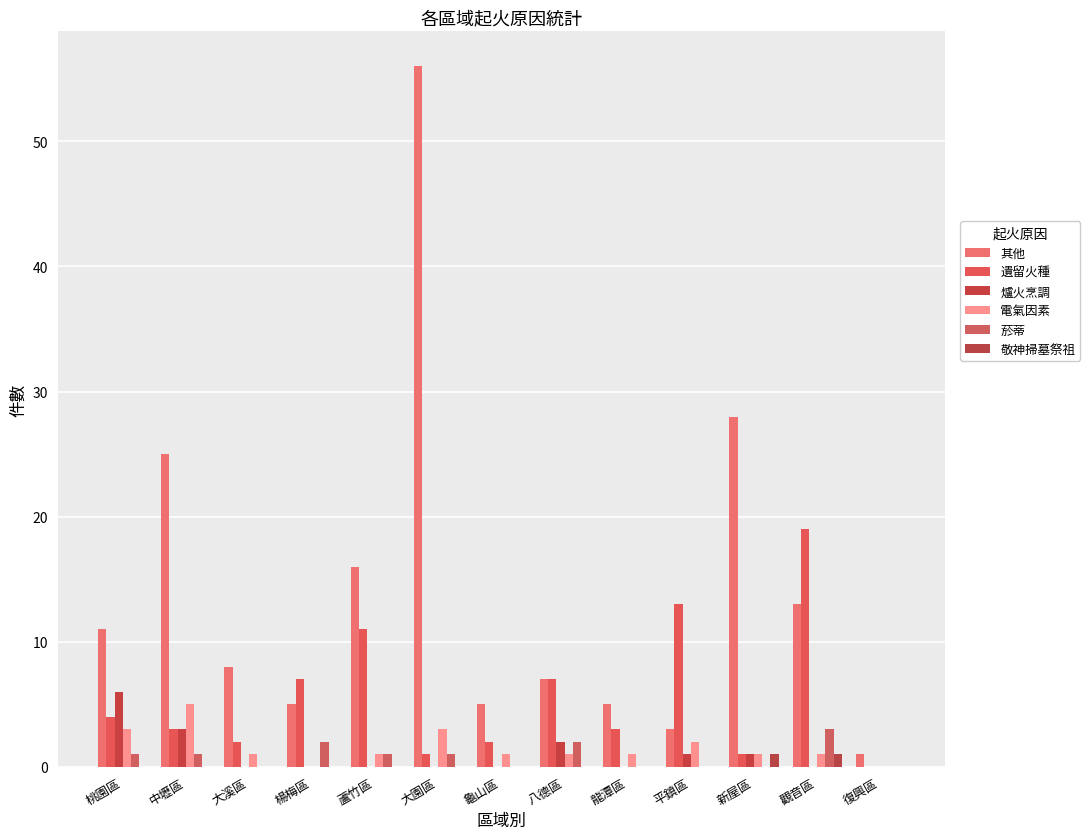

Reading left to right, what are all the values shown in this chart?

其他: 桃園區=11	中壢區=25	大溪區=8	楊梅區=5	蘆竹區=16	大園區=56	龜山區=5	八德區=7	龍潭區=5	平鎮區=3	新屋區=28	觀音區=13	復興區=1
遺留火種: 桃園區=4	中壢區=3	大溪區=2	楊梅區=7	蘆竹區=11	大園區=1	龜山區=2	八德區=7	龍潭區=3	平鎮區=13	新屋區=1	觀音區=19	復興區=0
爐火烹調: 桃園區=6	中壢區=3	大溪區=0	楊梅區=0	蘆竹區=0	大園區=0	龜山區=0	八德區=2	龍潭區=0	平鎮區=1	新屋區=1	觀音區=0	復興區=0
電氣因素: 桃園區=3	中壢區=5	大溪區=1	楊梅區=0	蘆竹區=1	大園區=3	龜山區=1	八德區=1	龍潭區=1	平鎮區=2	新屋區=1	觀音區=1	復興區=0
菸蒂: 桃園區=1	中壢區=1	大溪區=0	楊梅區=2	蘆竹區=1	大園區=1	龜山區=0	八德區=2	龍潭區=0	平鎮區=0	新屋區=0	觀音區=3	復興區=0
敬神掃墓祭祖: 桃園區=0	中壢區=0	大溪區=0	楊梅區=0	蘆竹區=0	大園區=0	龜山區=0	八德區=0	龍潭區=0	平鎮區=0	新屋區=1	觀音區=1	復興區=0